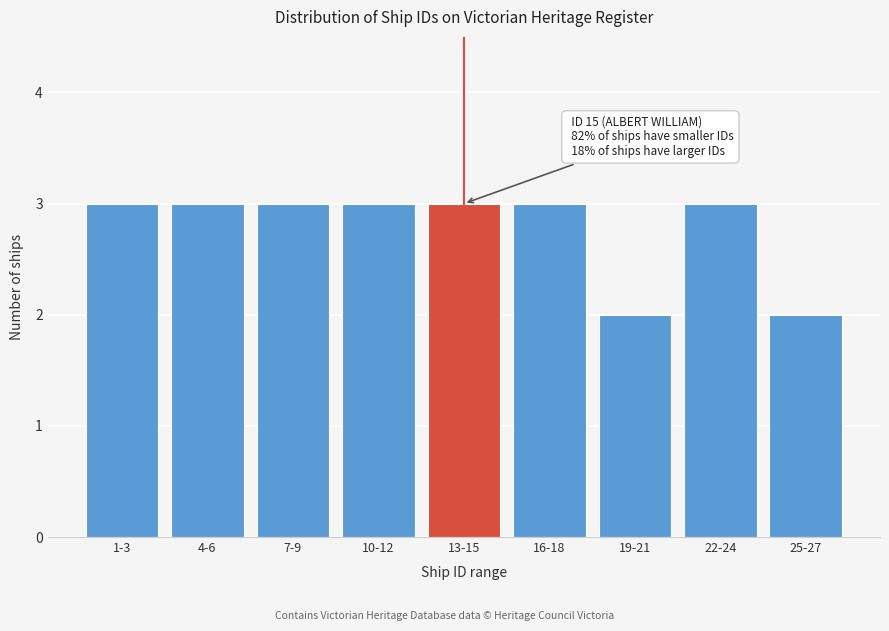

Reading left to right, transcribe all the data shown in this chart.

3	3	3	3	3	3	2	3	2